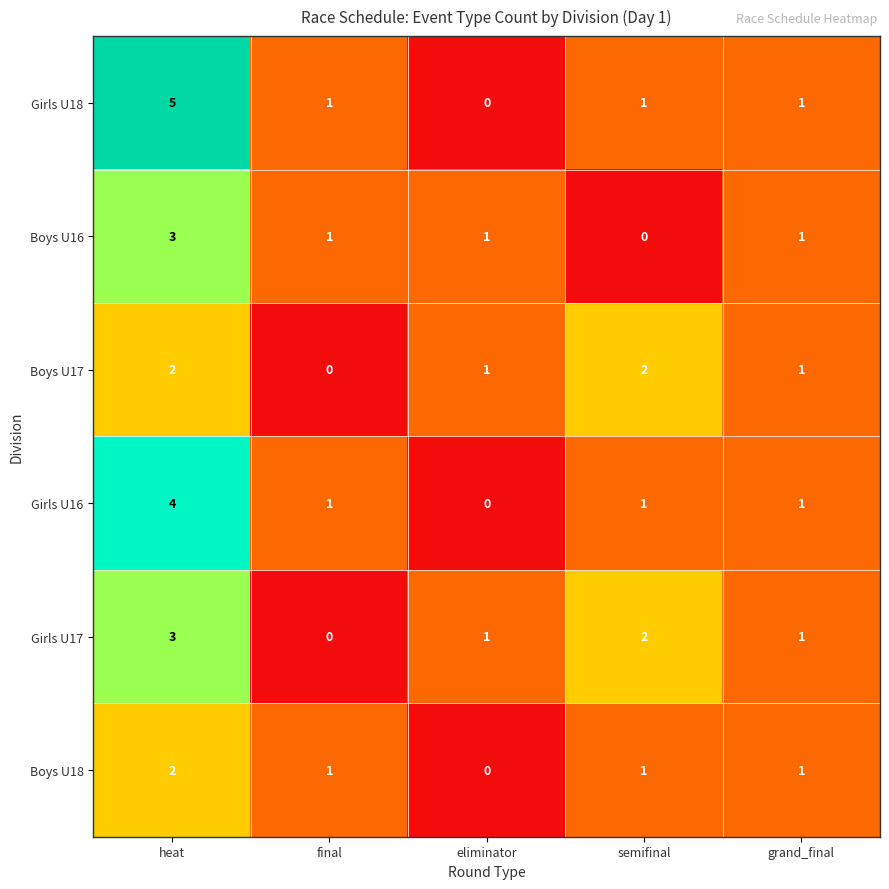

What is the total value across all series at semifinal?

7